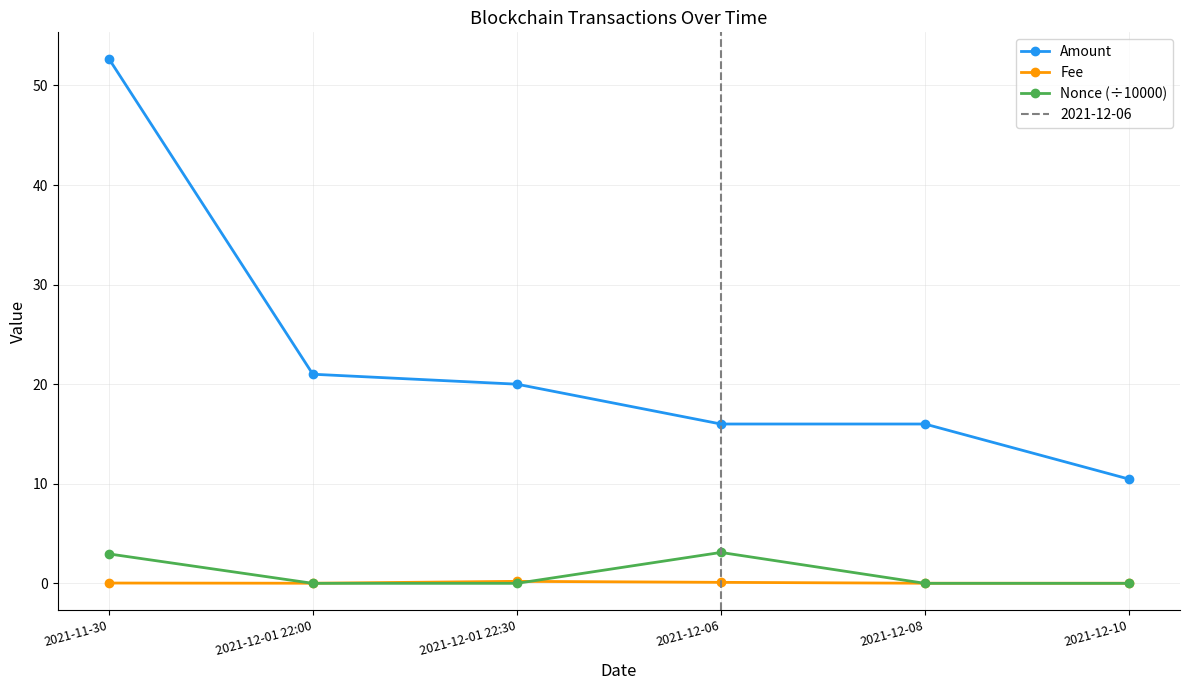

Is this an area chart (filled region under the line)?

No